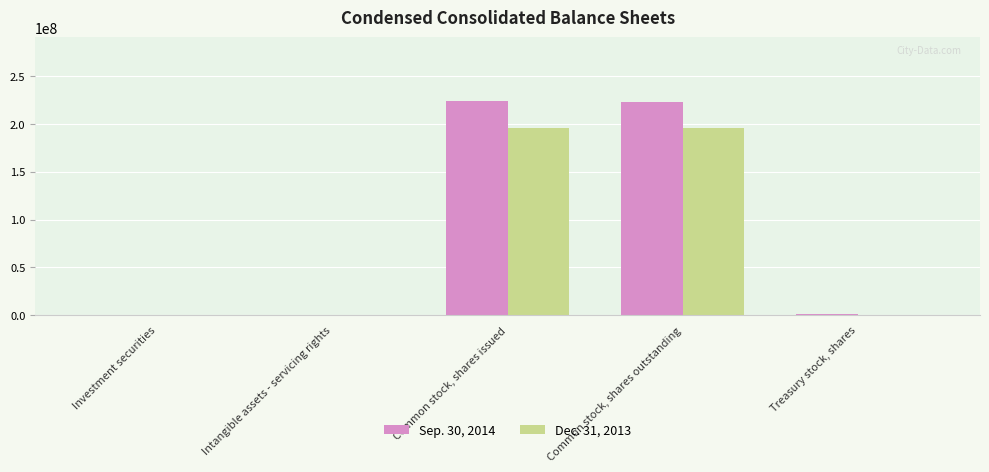

The value of Dec. 31, 2013 at Common stock, shares outstanding is 195513195. True or false?

True